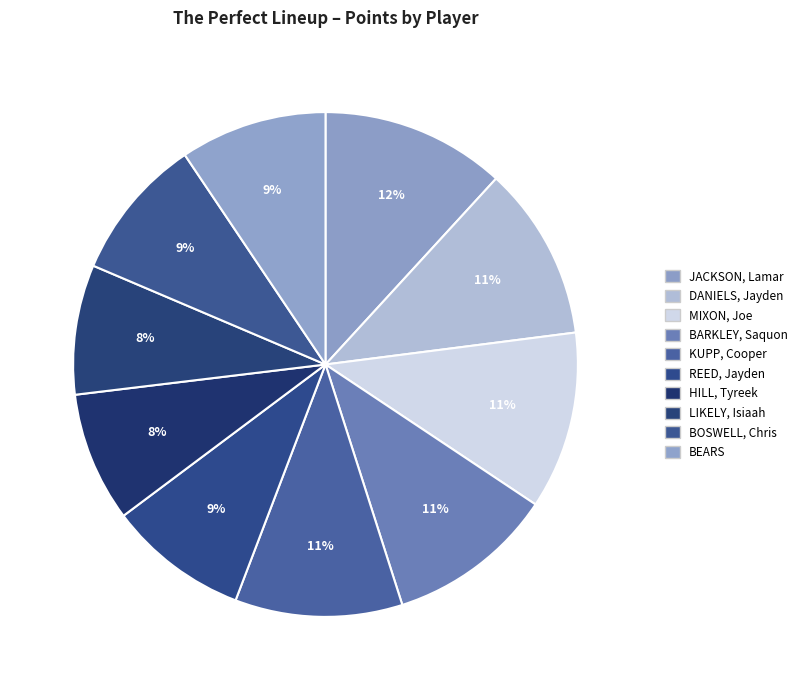

Rank the categories by value from lowest to highest.

HILL, Tyreek, LIKELY, Isiaah, REED, Jayden, BOSWELL, Chris, BEARS, BARKLEY, Saquon, KUPP, Cooper, DANIELS, Jayden, MIXON, Joe, JACKSON, Lamar